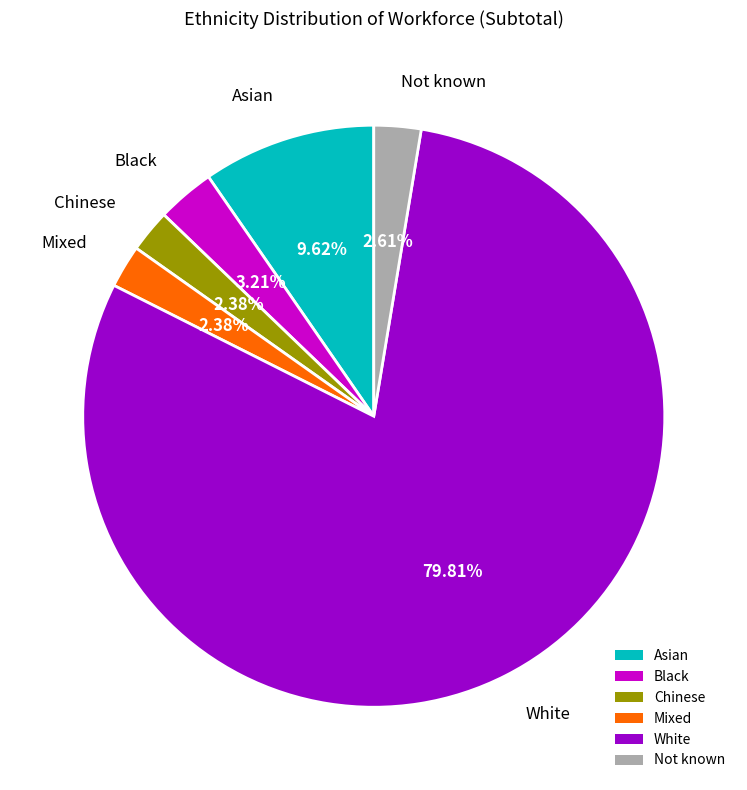

Is there any slice that represents more than half of the pie?

Yes